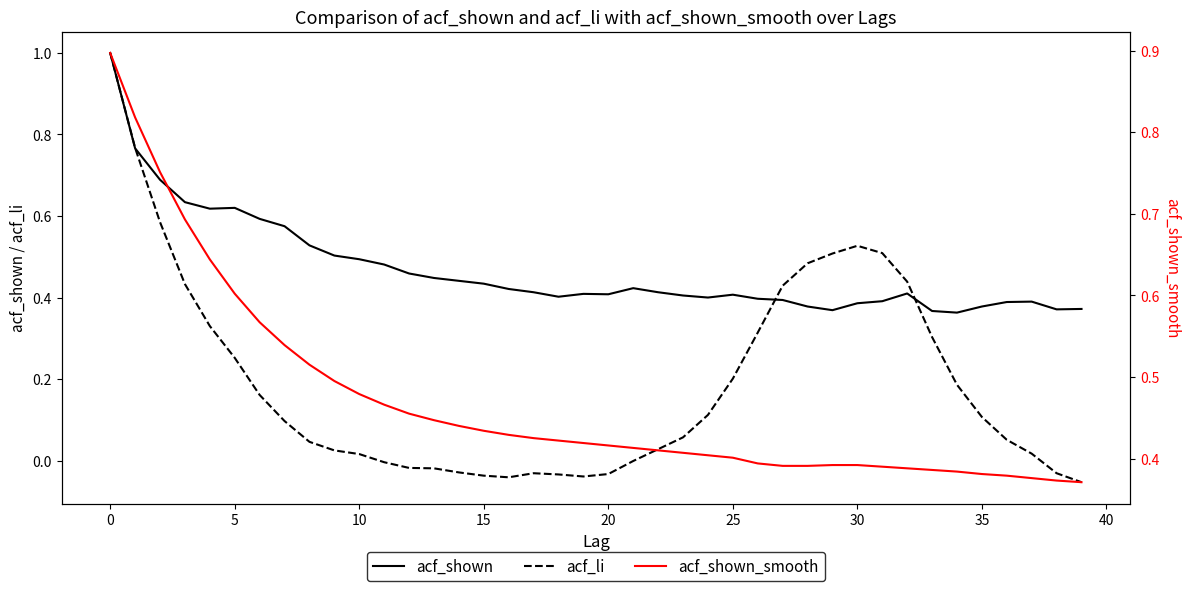

Which series has the largest range (max minus min)?

acf_li